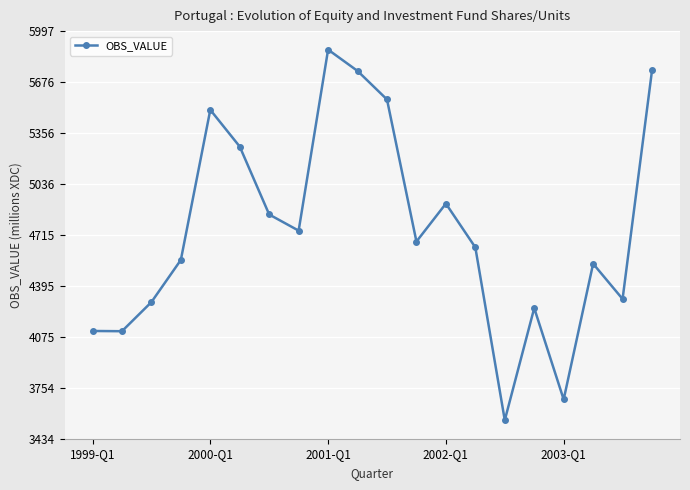

Count the number of data series in this chart.

1